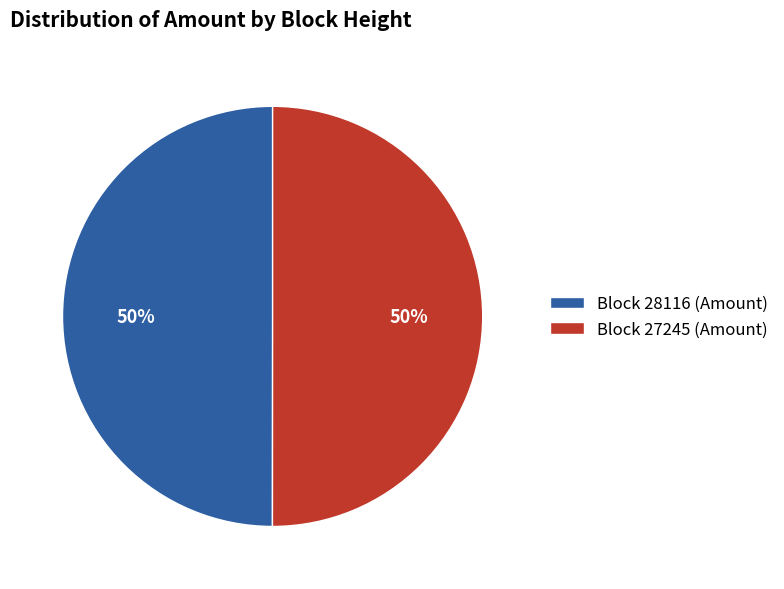

Do Block 28116 (Amount) and Block 27245 (Amount) together represent more than half of the pie?

Yes